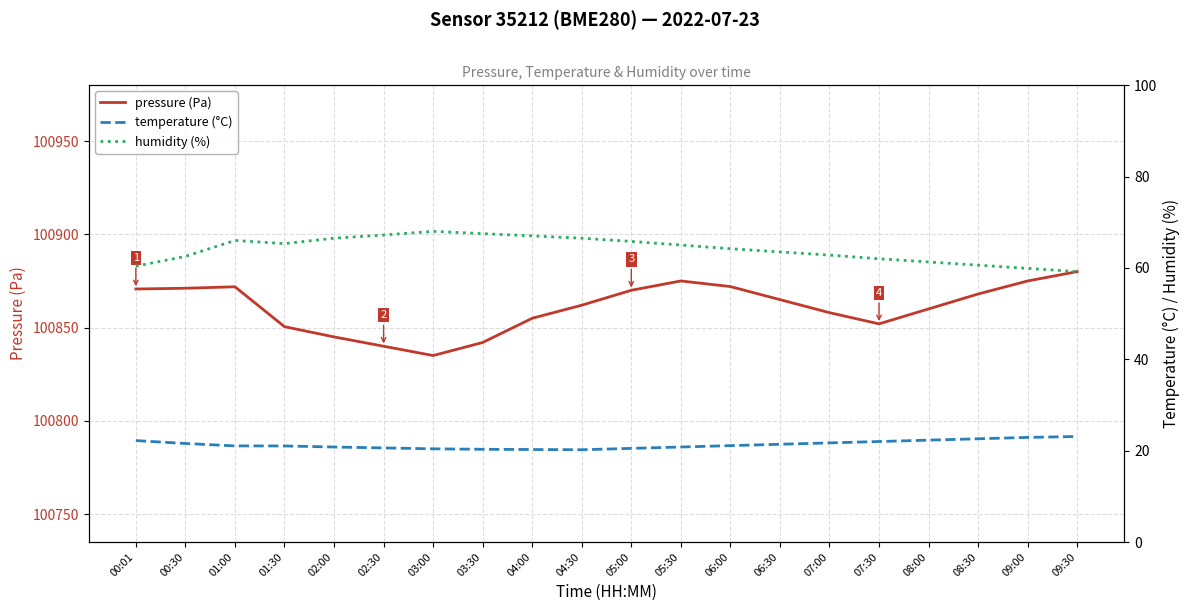

Where does the pressure (Pa) series first go above 100865?

00:01